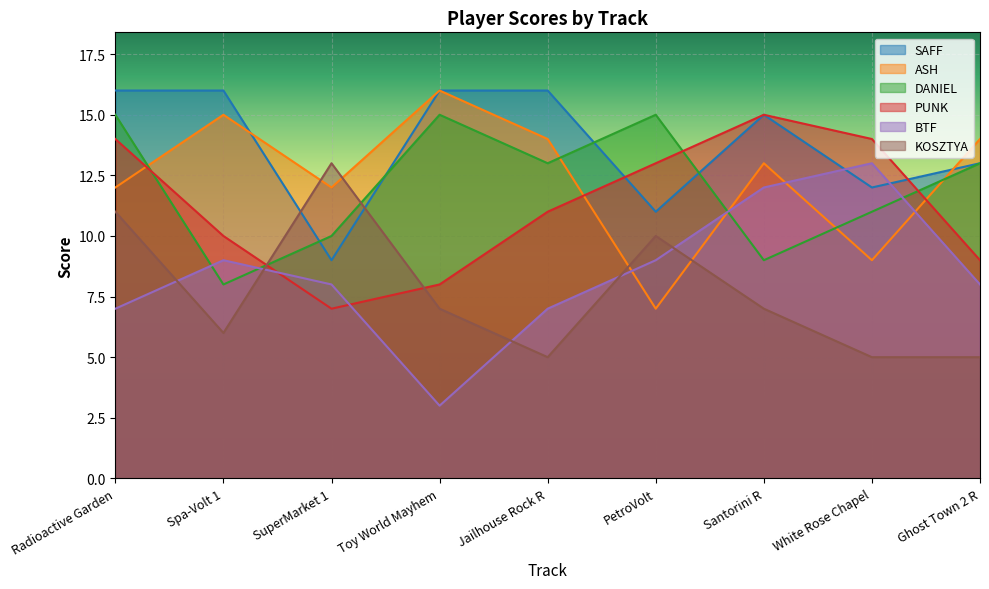

In ASH, how many points are higher than both neighbors (excluding endpoints)?

3